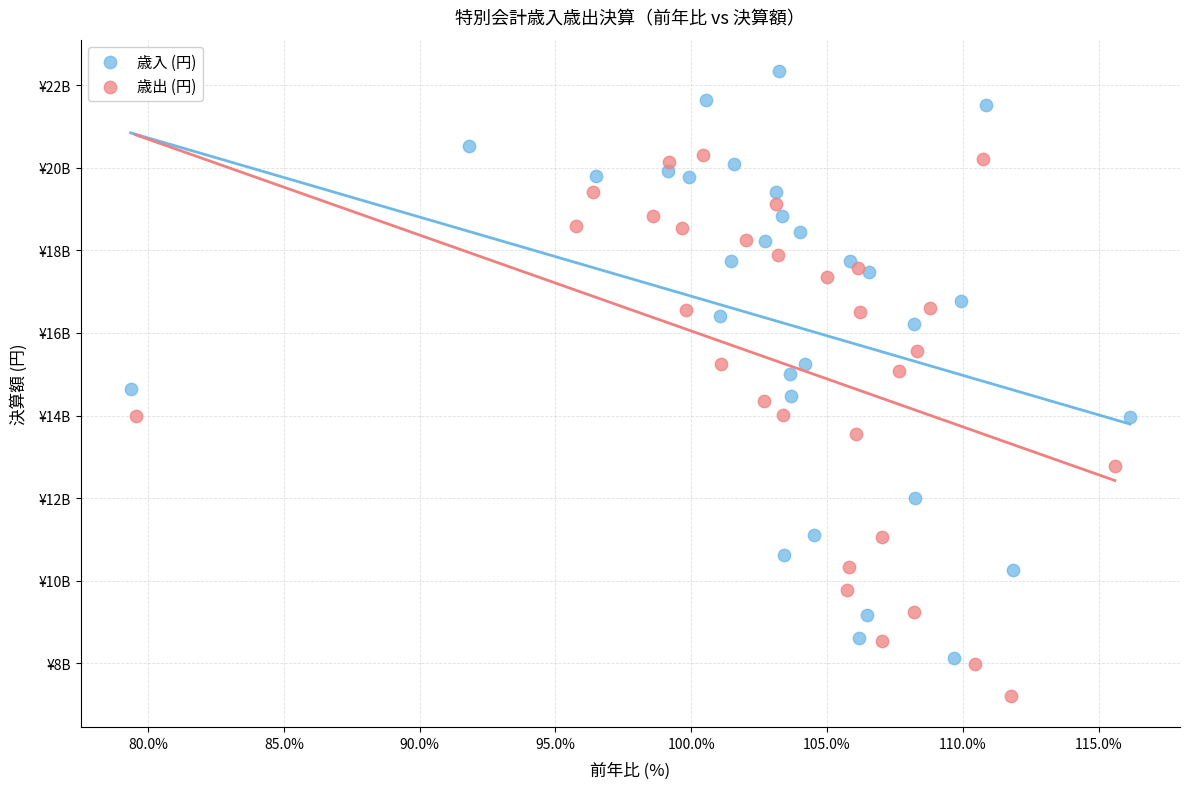

Which series contains the highest Y value?

歳入 (円)